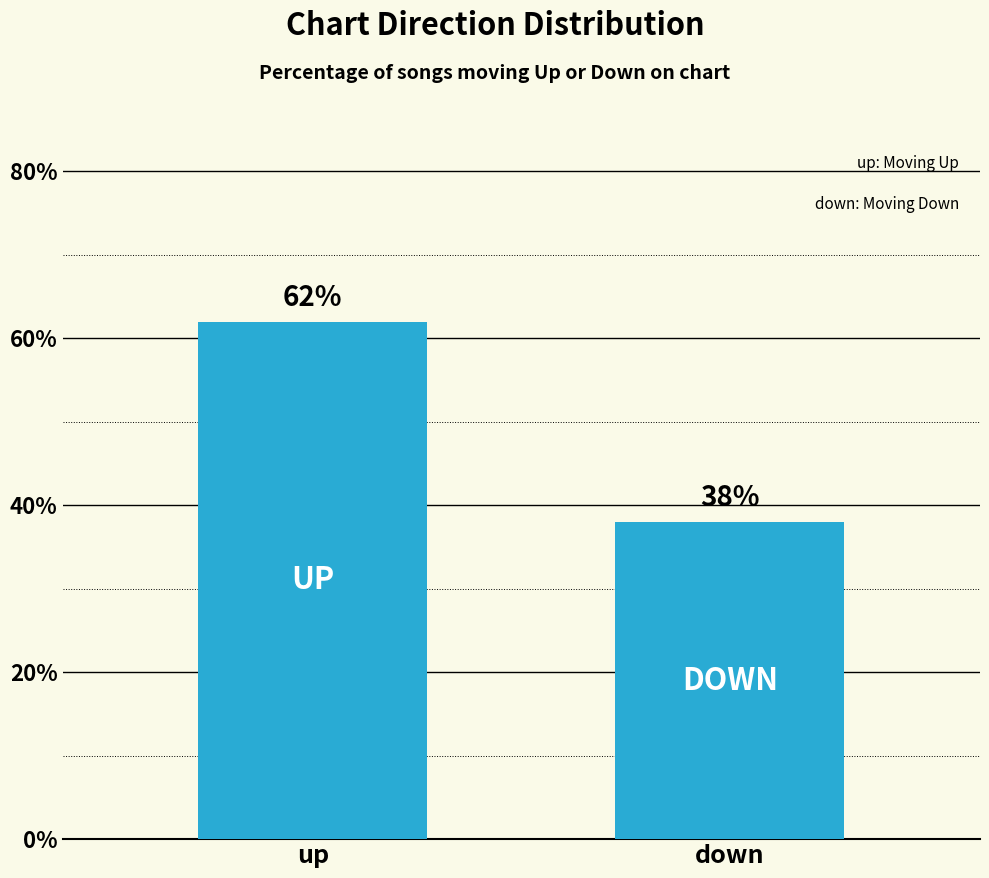

What value does the data have at up?

62